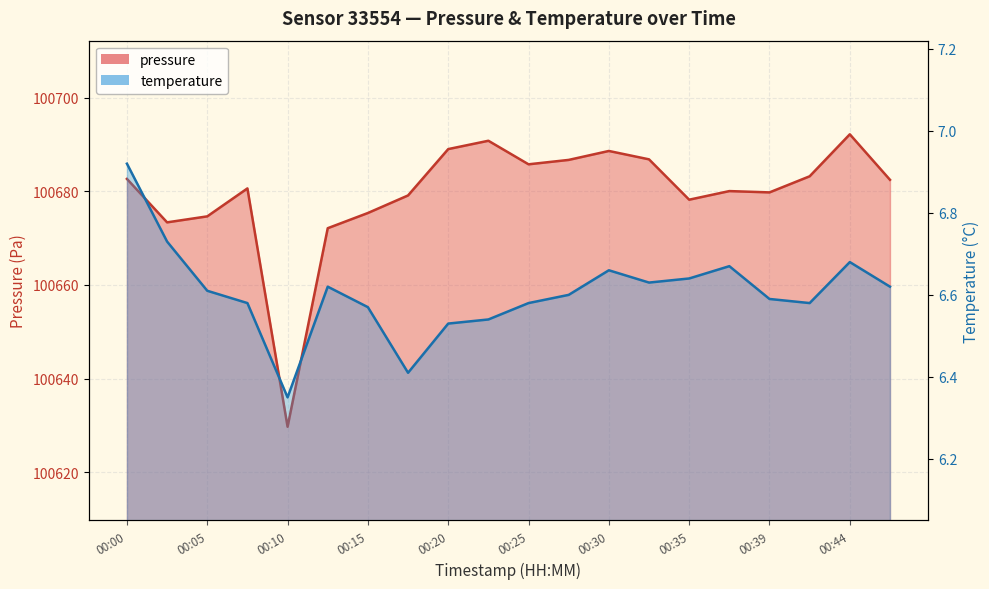

In pressure, how many points are lower than both neighbors (excluding endpoints)?

5